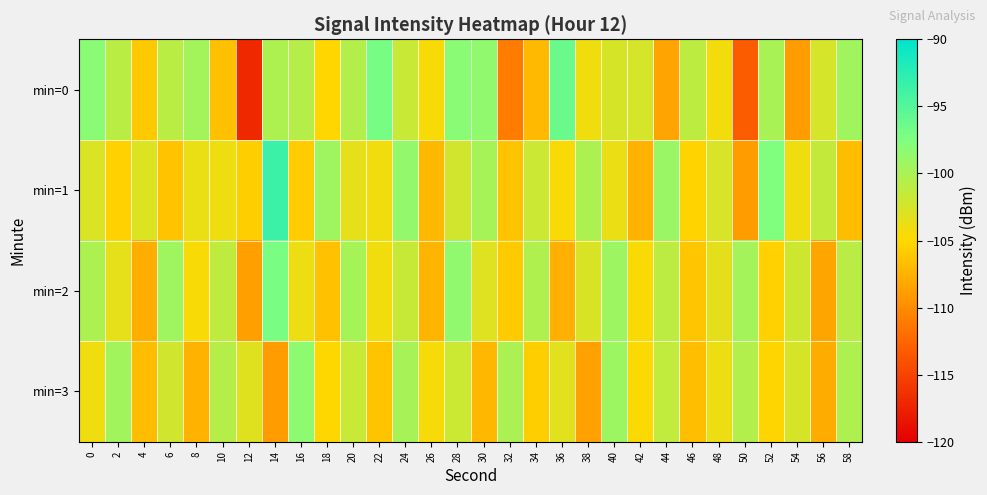

List the series in order of their peak value, highest first.

min=1, min=0, min=2, min=3